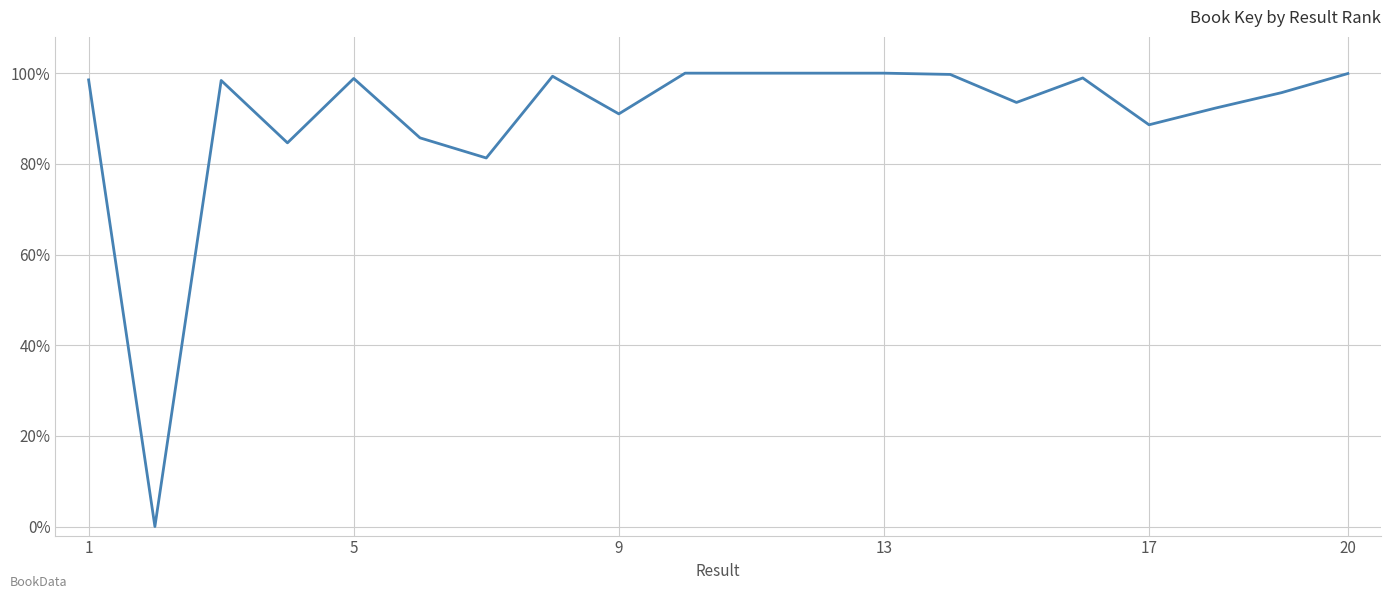

Does the chart display data point markers on the line(s)?

No